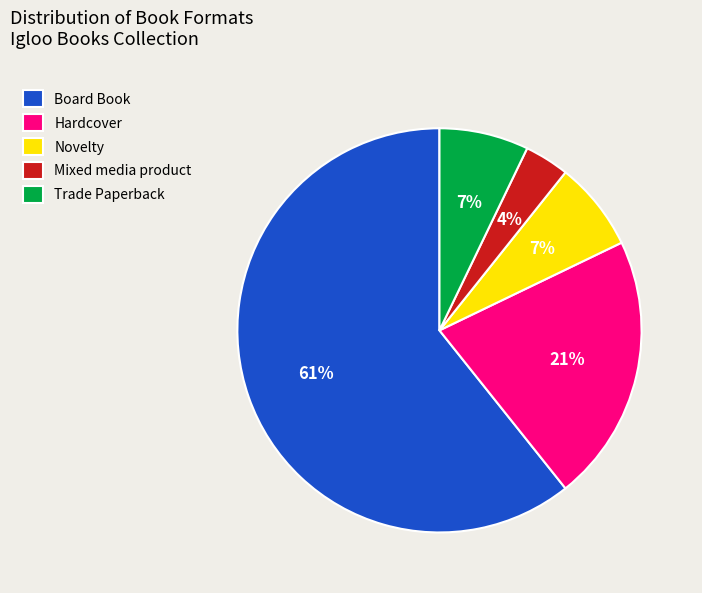

Between Board Book and Trade Paperback, which is larger?

Board Book